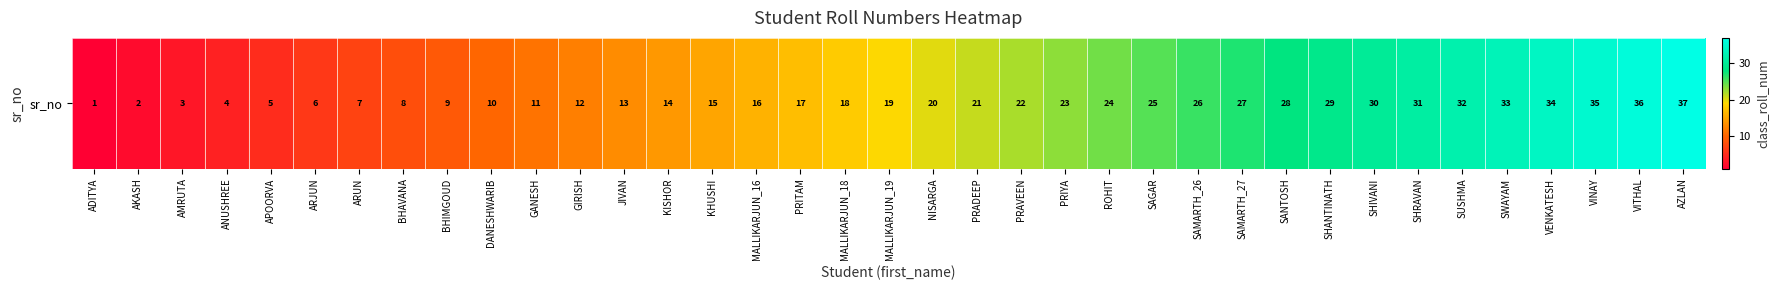

Which has a higher value, SAMARTH_27 or SHANTINATH?

SHANTINATH